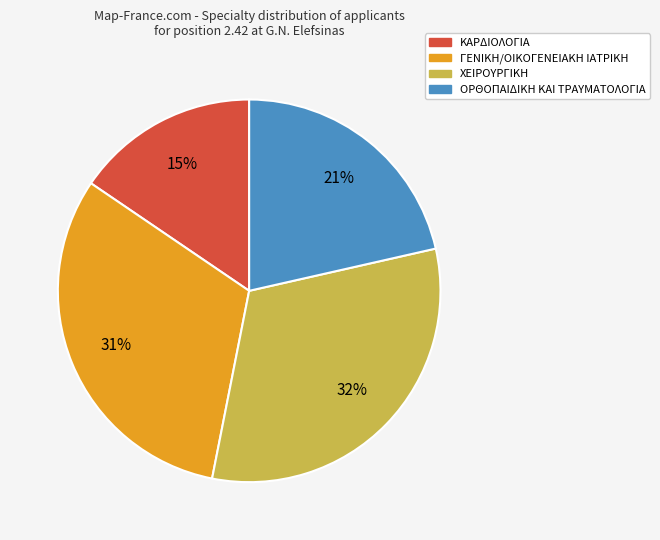

Does any single category account for the majority?

No